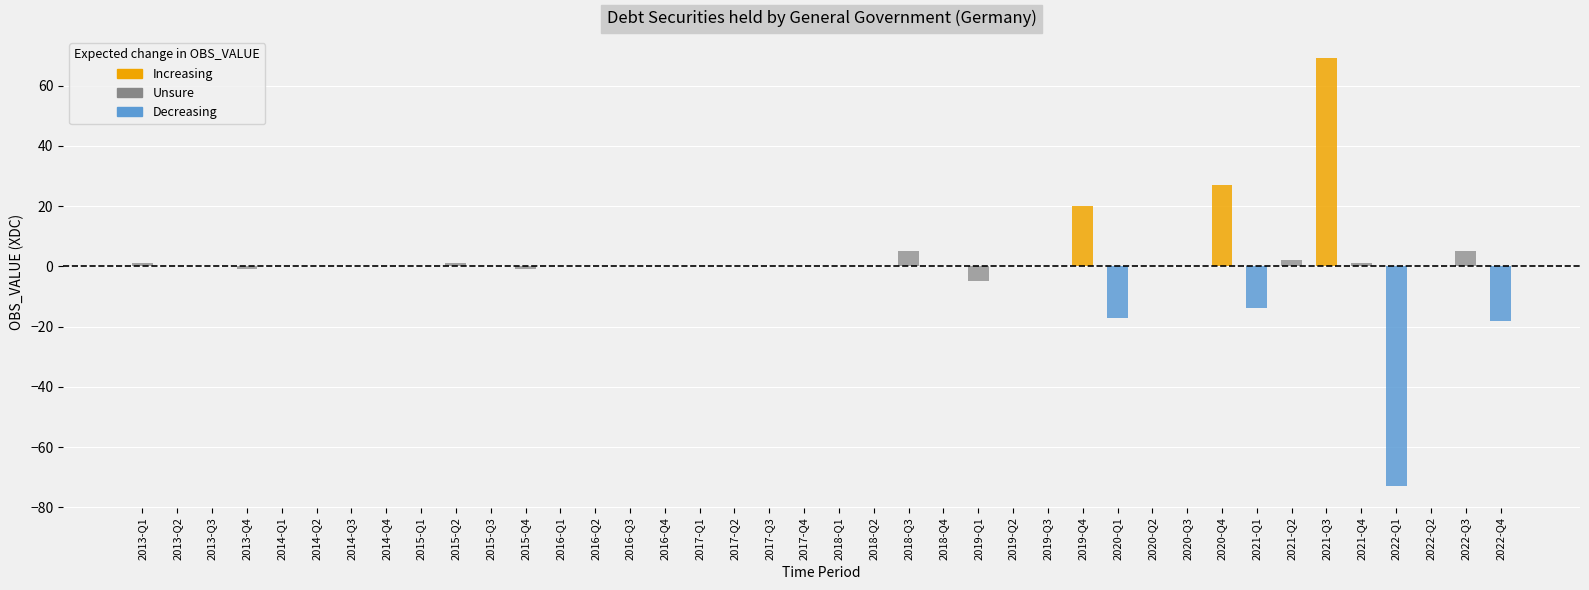

How many categories are shown in the chart?

40